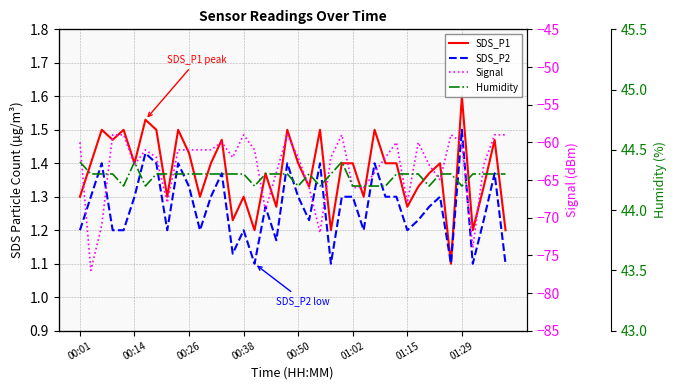

What is the total value across all series at 00:01?

-13.1